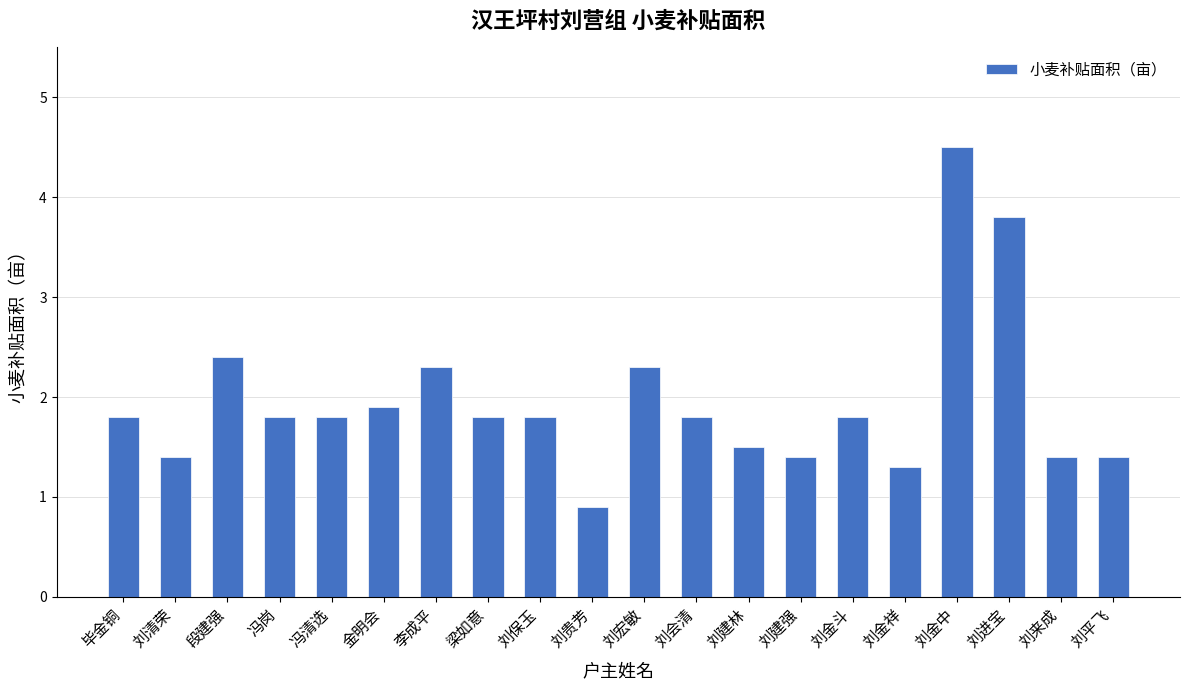

The chart shows a value of 1.5 at 刘建林. True or false?

True